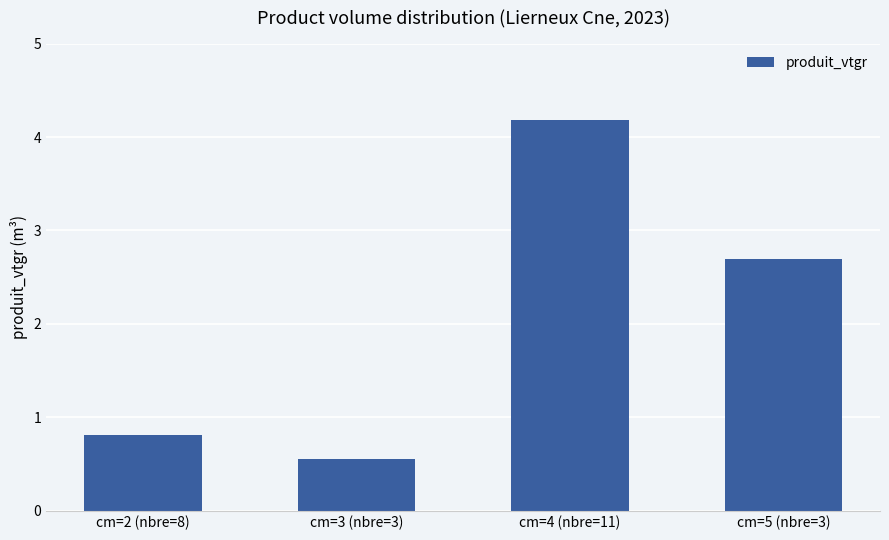

What is the ratio of the value at cm=3 (nbre=3) to the value at cm=5 (nbre=3)?

0.2